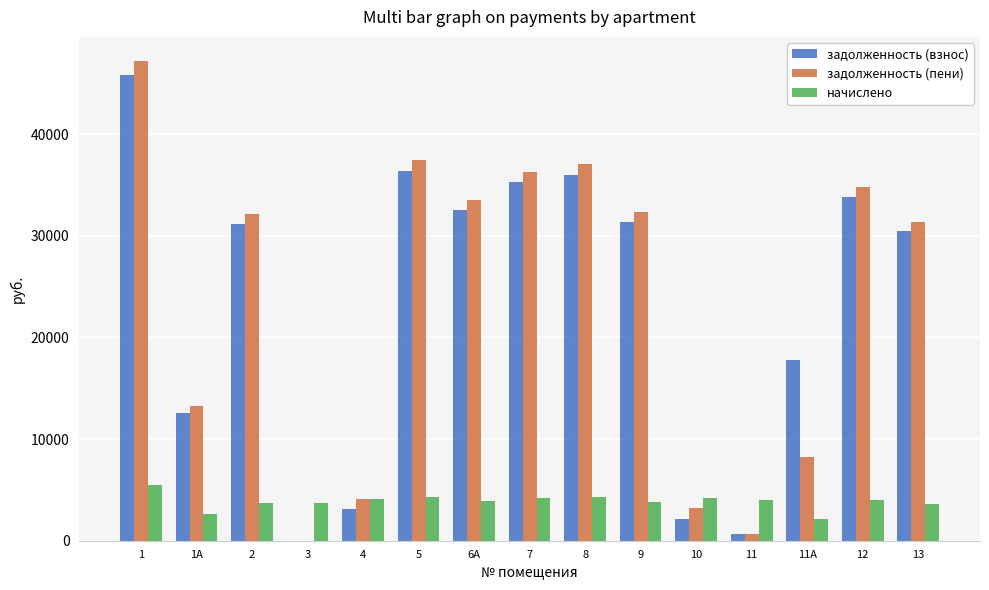

What is the sum of all задолженность (взнос) values?

348922.8